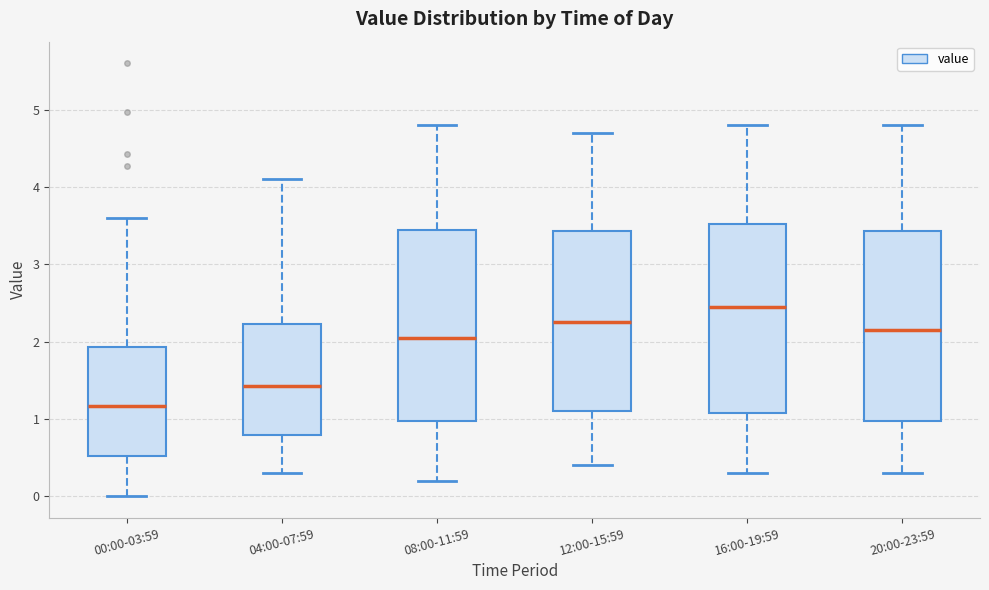

Reading left to right, transcribe this box plot: for each box, give where its median line is, the range the box spans, and where its two whiskers end, as read against the y-axis. The values are not printed on the chart, so give them approximately, as read against the axis.

00:00-03:59: median 1.2, box 0.5 to 1.9, whiskers 0.0 to 3.6
04:00-07:59: median 1.4, box 0.8 to 2.2, whiskers 0.3 to 4.1
08:00-11:59: median 2.1, box 1.0 to 3.5, whiskers 0.2 to 4.8
12:00-15:59: median 2.3, box 1.1 to 3.4, whiskers 0.4 to 4.7
16:00-19:59: median 2.5, box 1.1 to 3.5, whiskers 0.3 to 4.8
20:00-23:59: median 2.2, box 1.0 to 3.4, whiskers 0.3 to 4.8